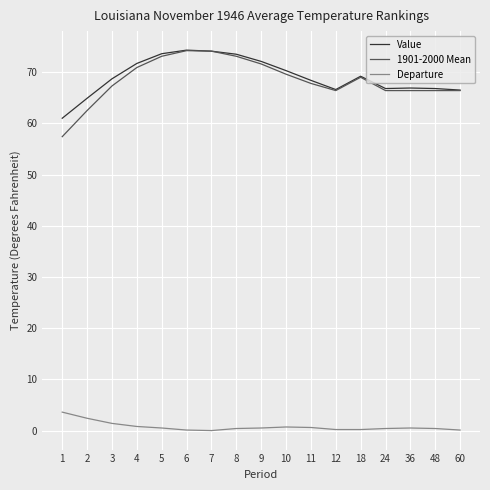

True or false: Departure and Value intersect in this chart.

False